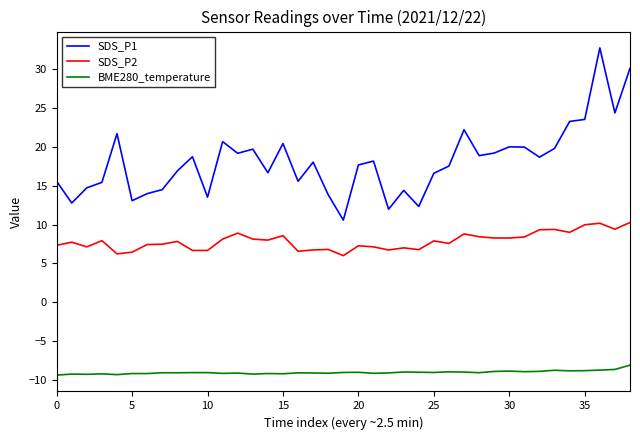

Rank the series by their average value, from highest to lowest.

SDS_P1, SDS_P2, BME280_temperature